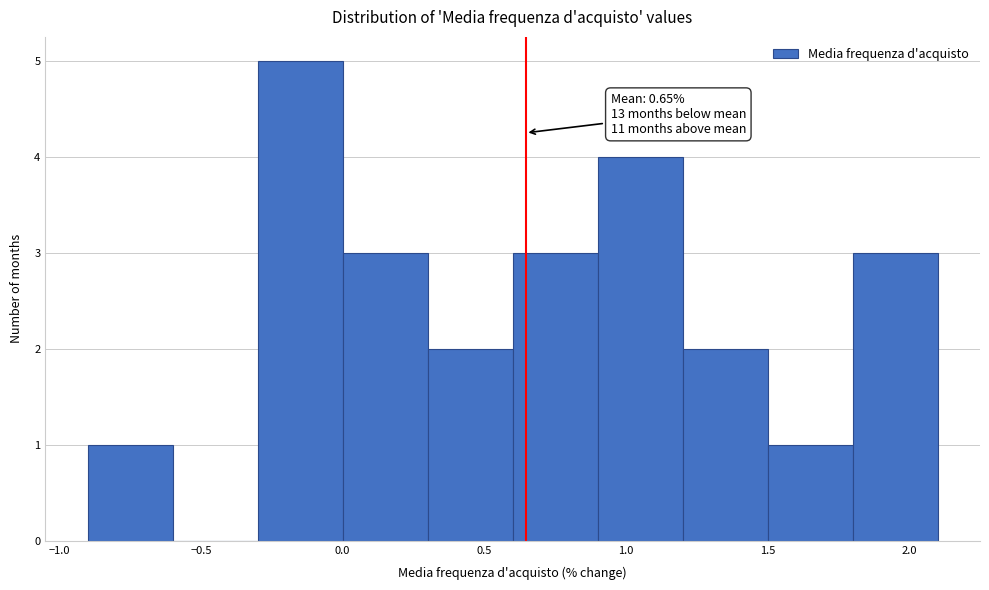

Over which range of the x-axis is the bar tallest?

-0.3 to 0.0